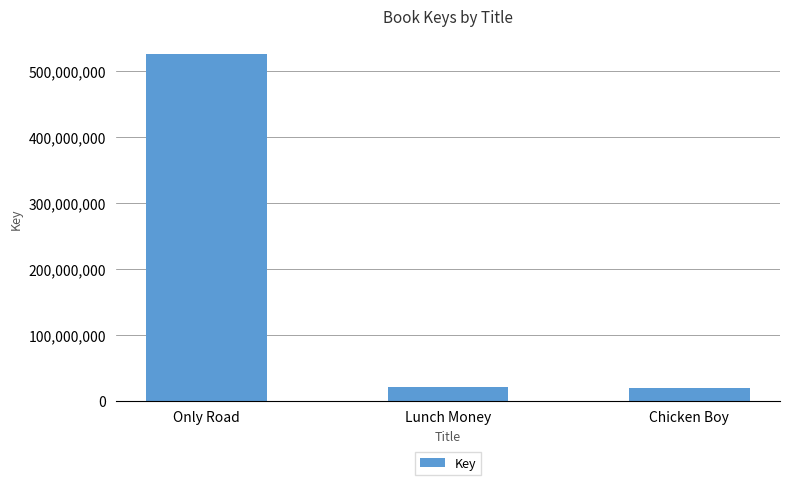

Which label corresponds to the largest value in the chart?

Only Road